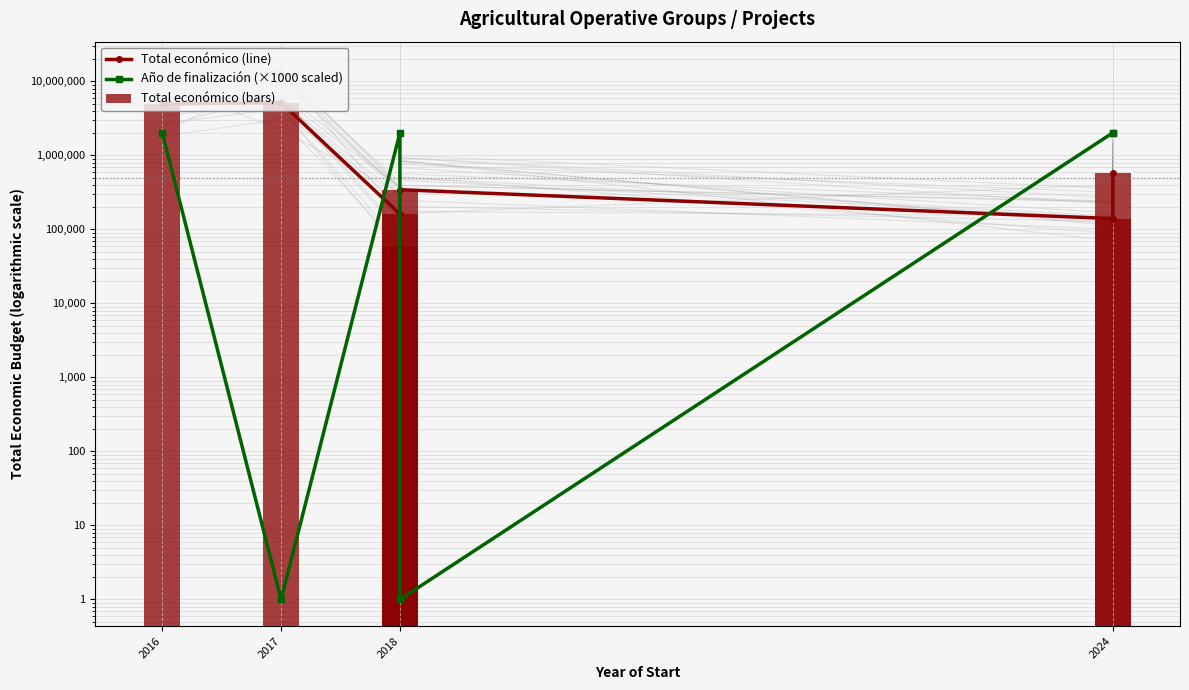

How many bars are there in total?

21